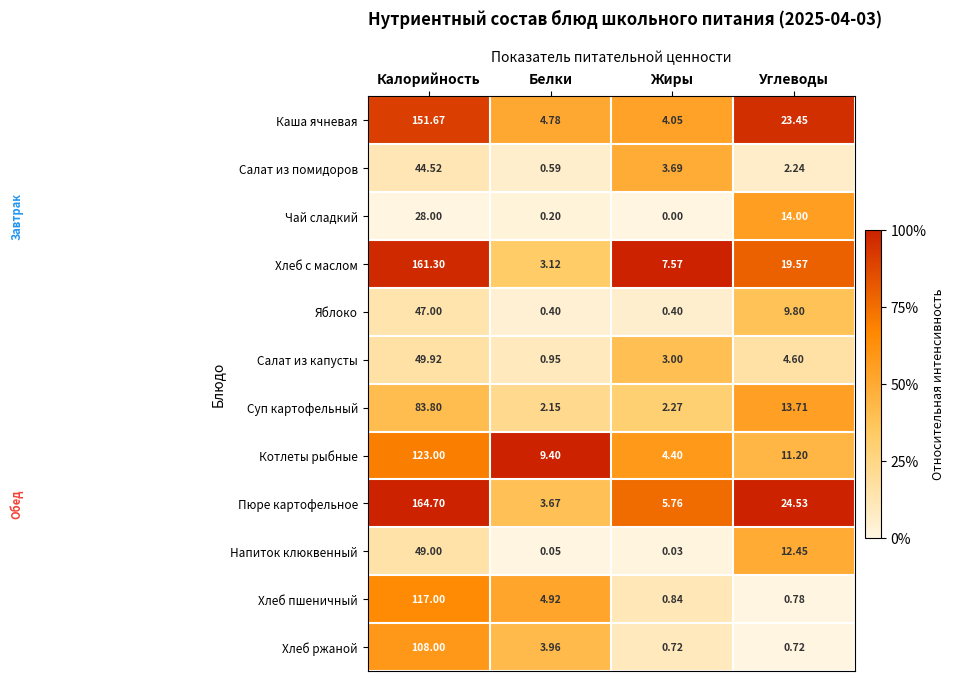

At which category does the chart reach its minimum across all series?

Жиры